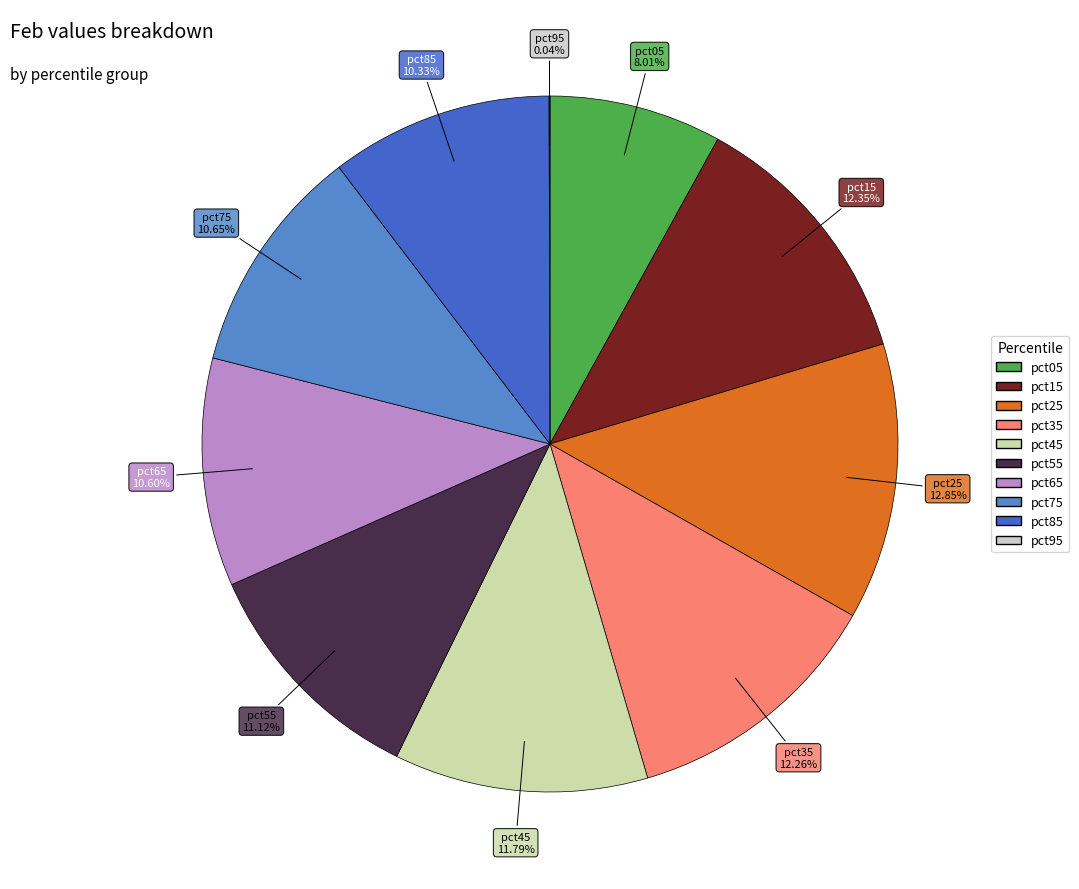

Which slice is the largest?

pct25